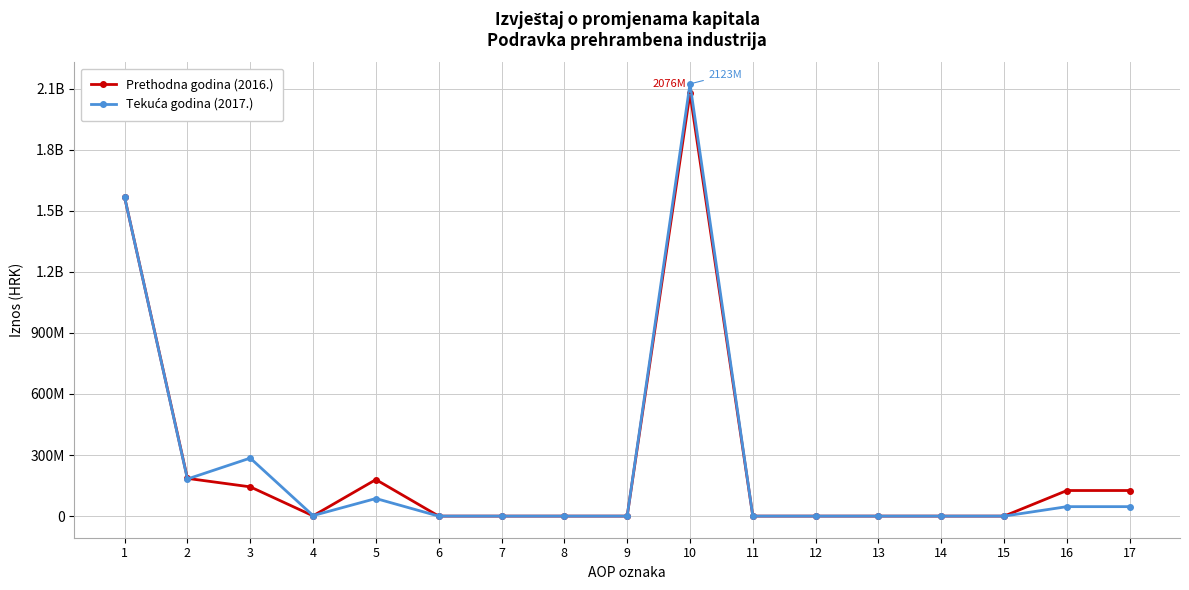

Reading left to right, extract all data points from this chart.

Prethodna godina (2016.): 1=1566400660	2=185313851	3=143682952	4=1360387	5=179321687	6=0	7=0	8=0	9=0	10=2076079537	11=0	12=0	13=0	14=0	15=0	16=125706826	17=125706826
Tekuća godina (2017.): 1=1566400660	2=182267472	3=284908054	4=2558087	5=86437219	6=0	7=0	8=0	9=0	10=2122571492	11=0	12=0	13=0	14=0	15=0	16=46491955	17=46491955